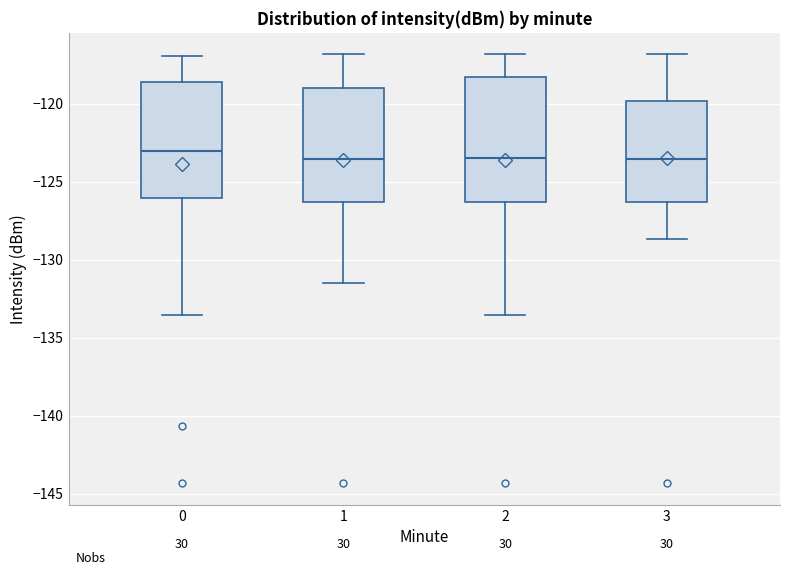

Where is the upper edge of the box at x = 3 on the y-axis? The values are not printed on the chart, so give them approximately, as read against the axis.

-120.0